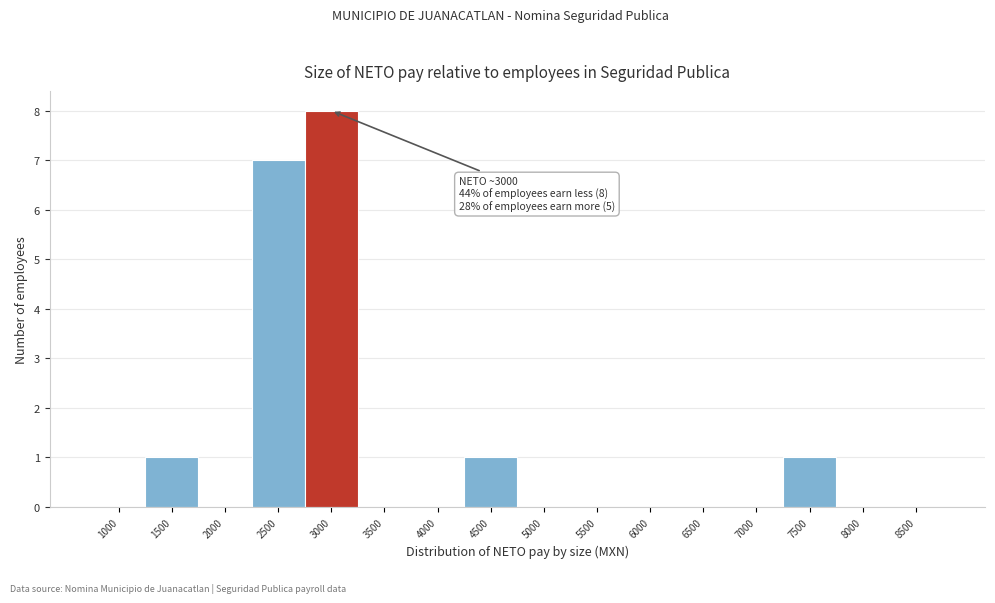

Reading left to right, transcribe all the data shown in this chart.

1000=0	1500=1	2000=0	2500=7	3000=8	3500=0	4000=0	4500=1	5000=0	5500=0	6000=0	6500=0	7000=0	7500=1	8000=0	8500=0